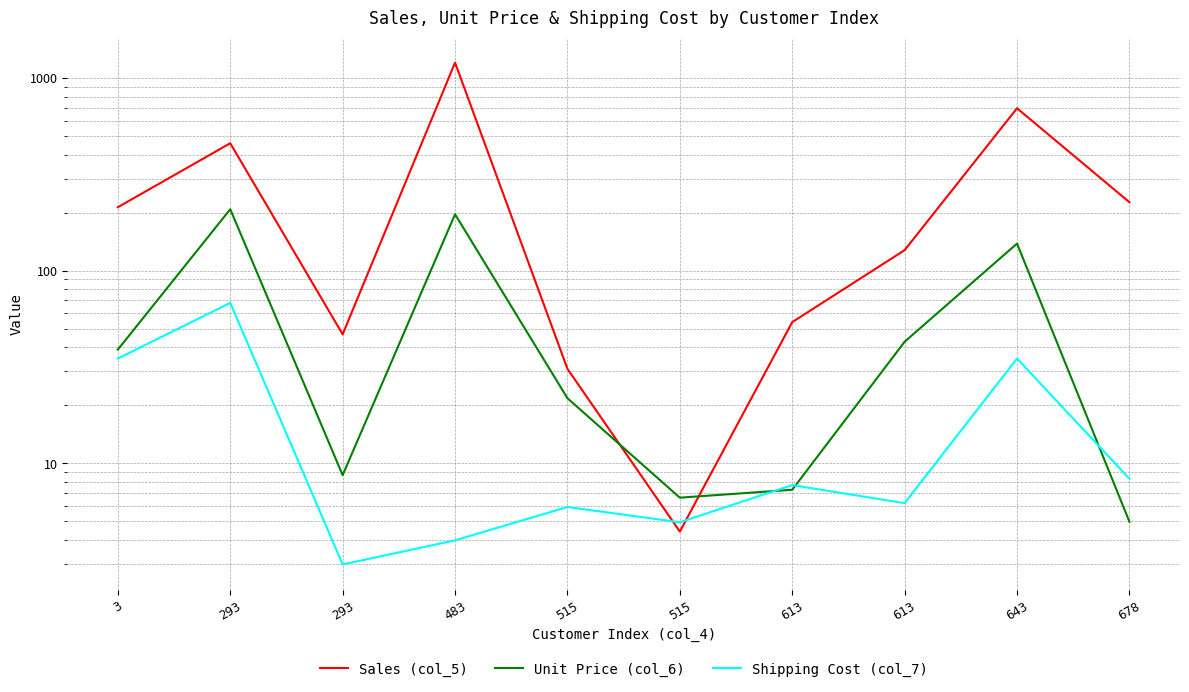

Which has a higher value, 515 or 293?

293